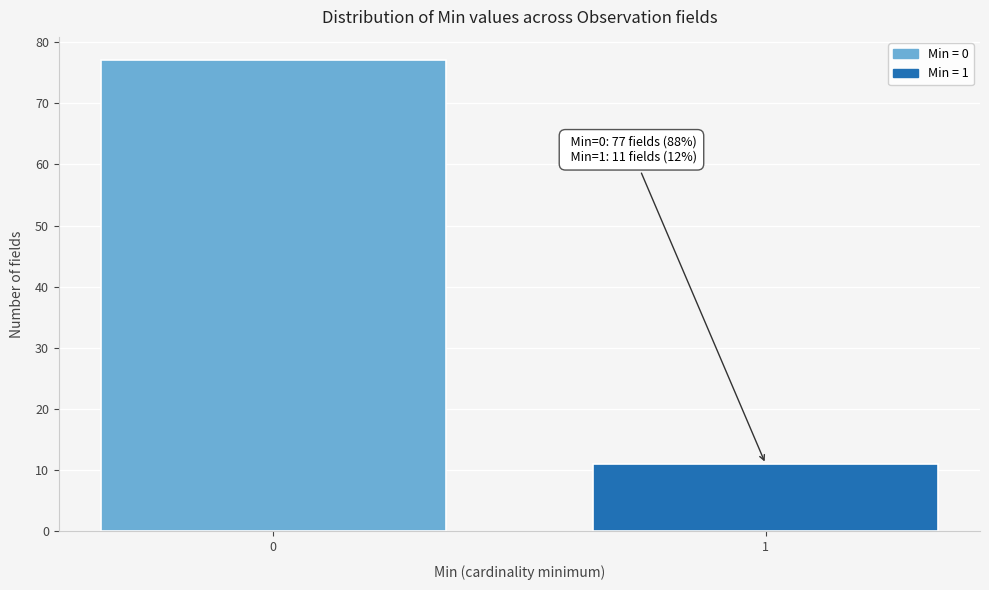

Reading left to right, list all the values displayed in this chart.

0=77	1=11